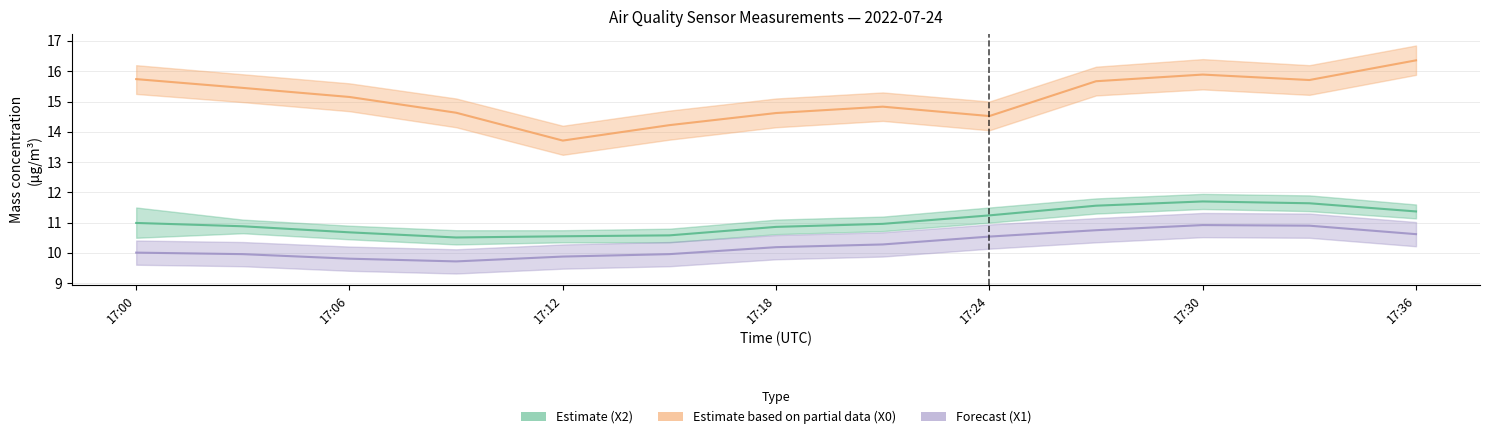

How many data points in X1 (μg/m³) — Forecast are above 10?

8